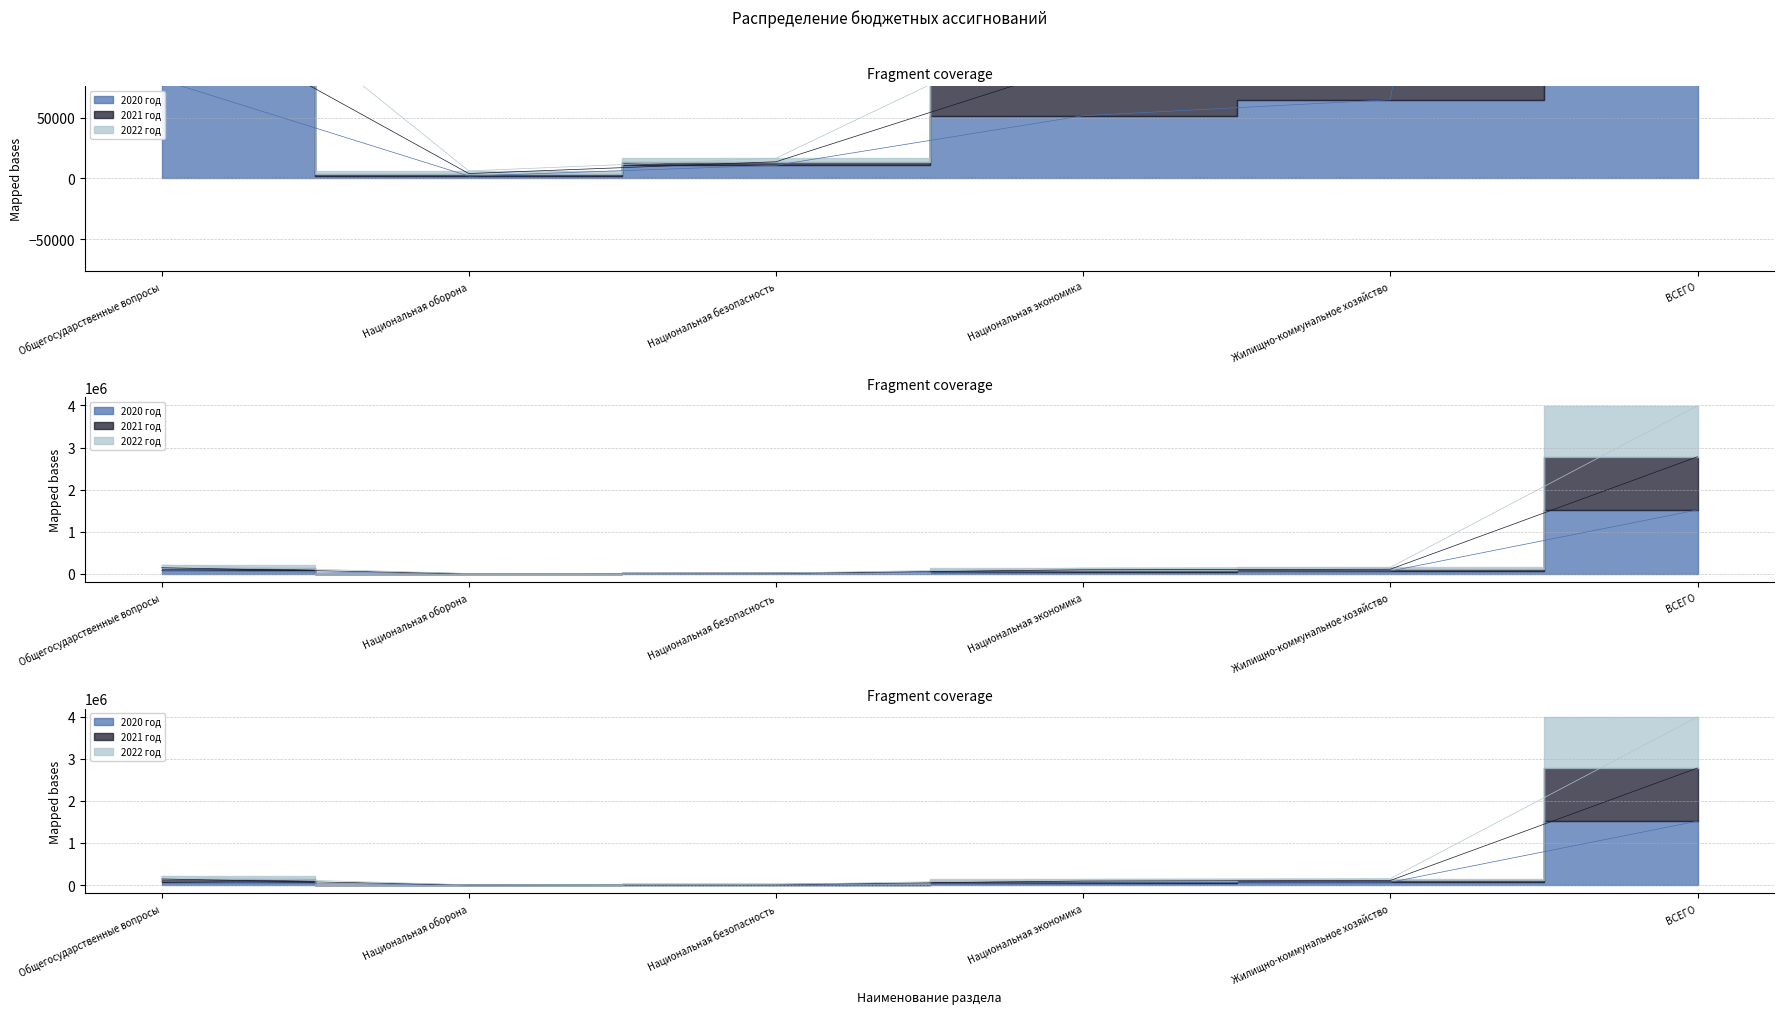

Which category has the lowest value across all series?

Национальная оборона